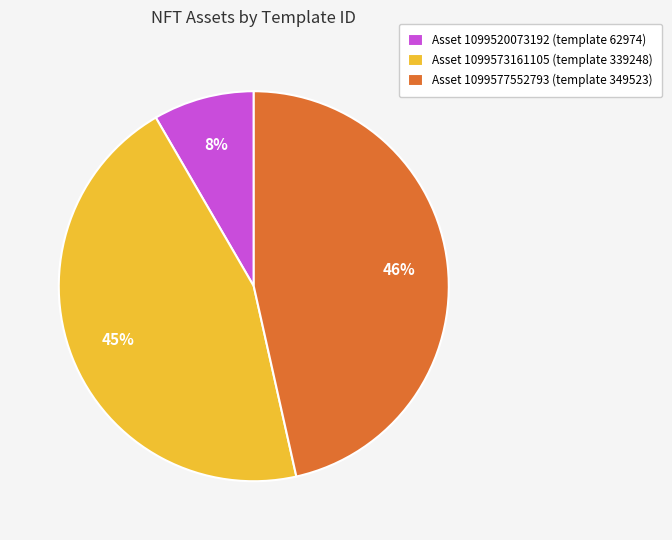

Count the number of slices in the pie.

3